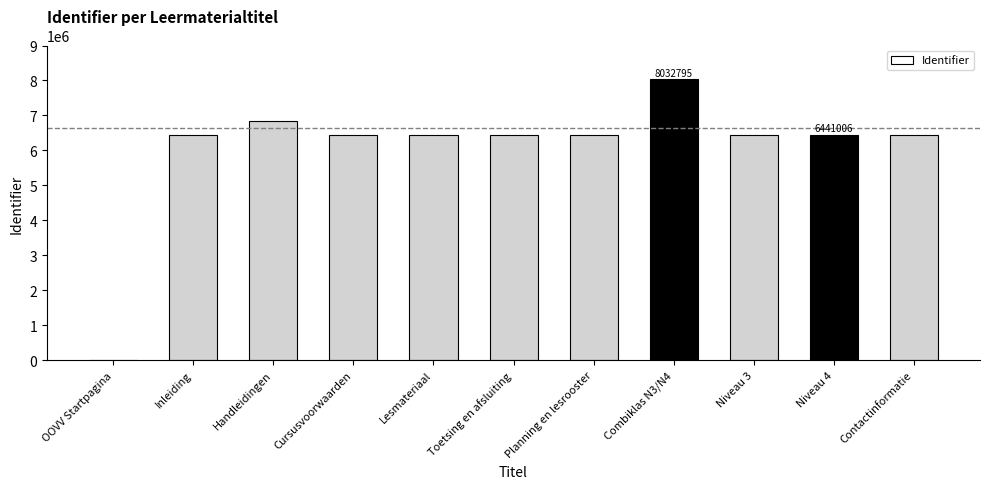

How many positive values are there?

10